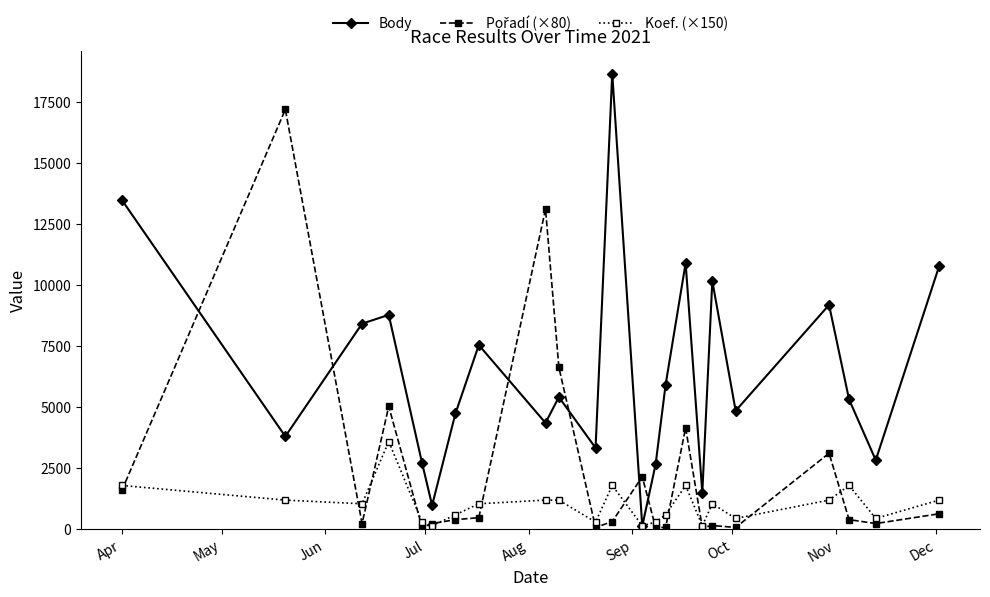

How many times do Body and Koef. (×150) cross each other?

2